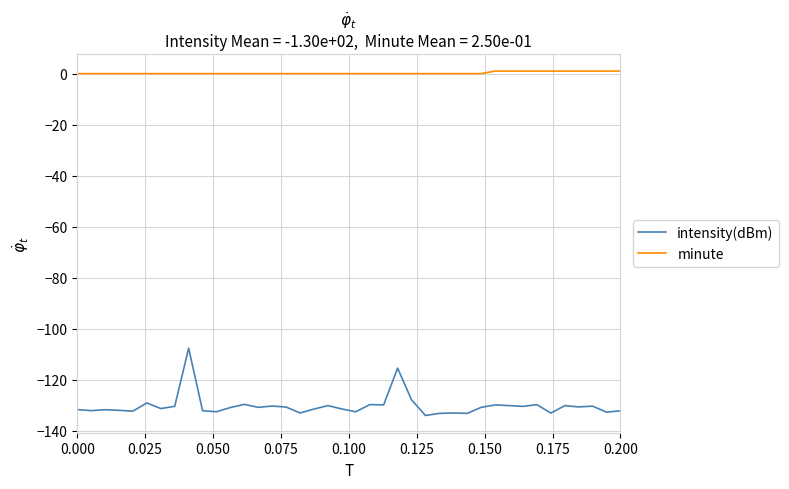

True or false: intensity(dBm) and minute cross at least once.

False